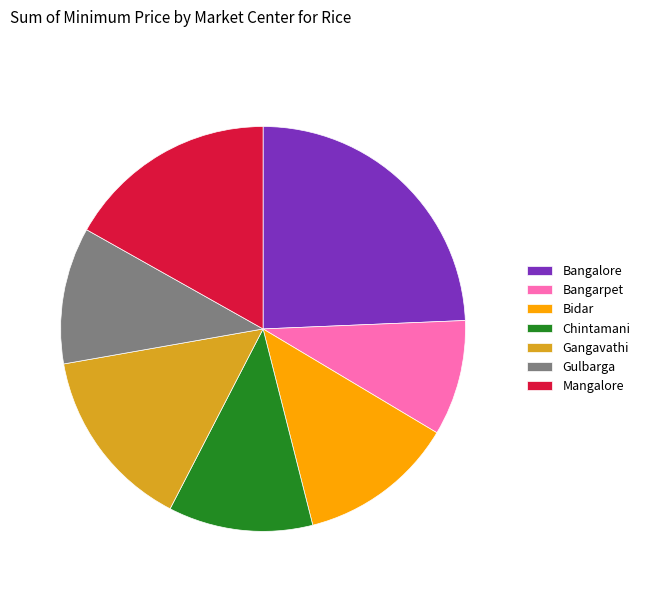

The Mangalore slice represents 17% of the pie. True or false?

True